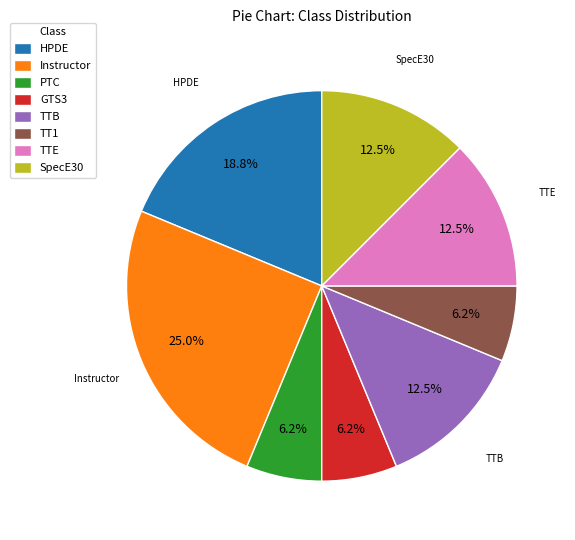

Does TTE account for over 50% of the chart?

No